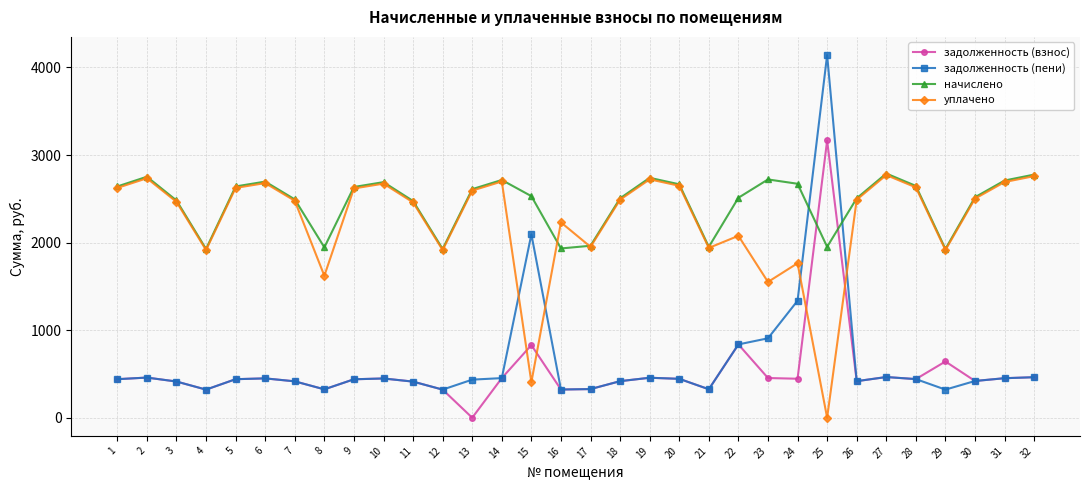

Does the chart have visible grid lines?

Yes